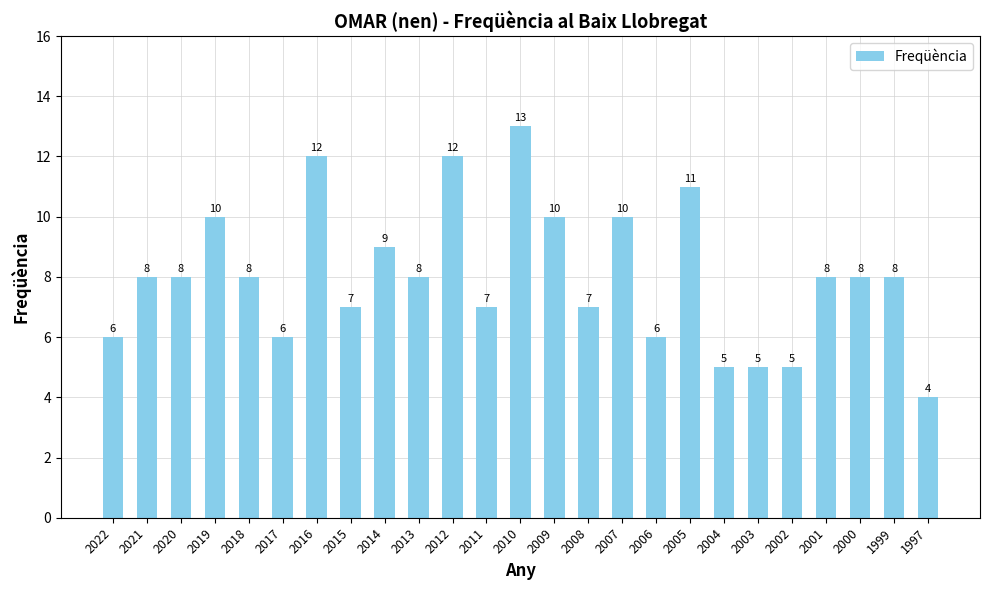

Which has a higher value, 2011 or 2004?

2011